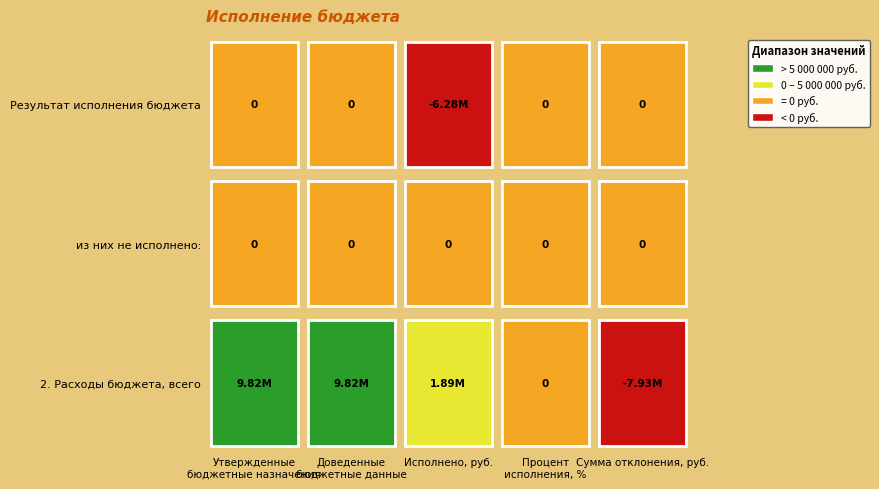

What is the difference between the maximum and minimum values in the 2. Расходы бюджета, всего series?

17749671.0